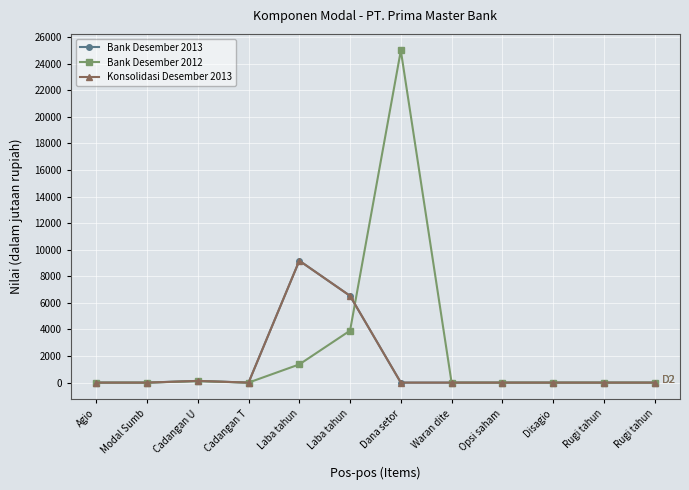

What is the difference between the highest and lowest values at Laba tahun?

7808